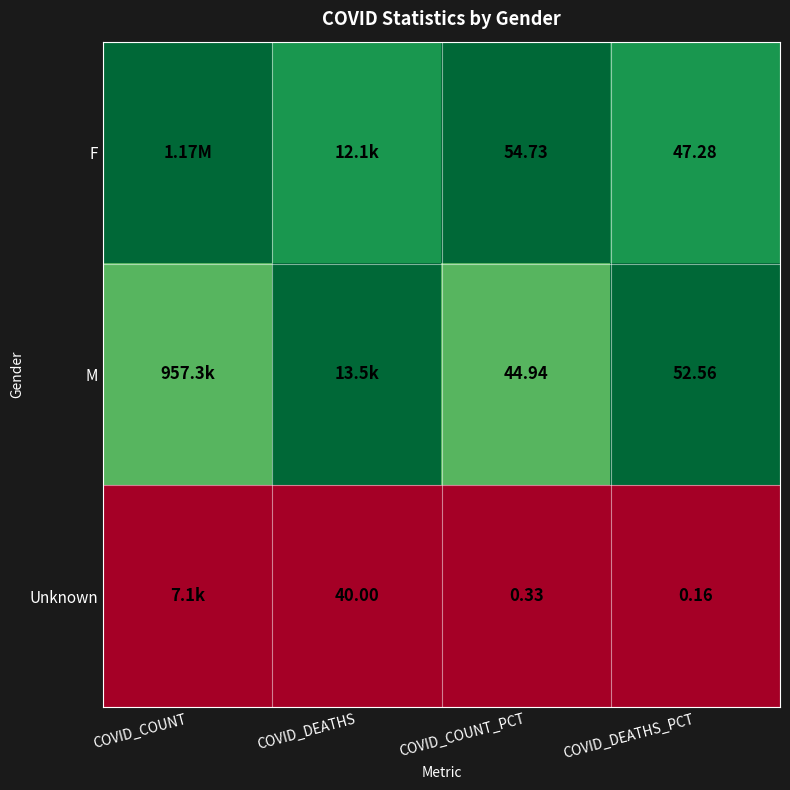

At COVID_COUNT_PCT, list the series in order from smallest to largest.

Unknown, M, F